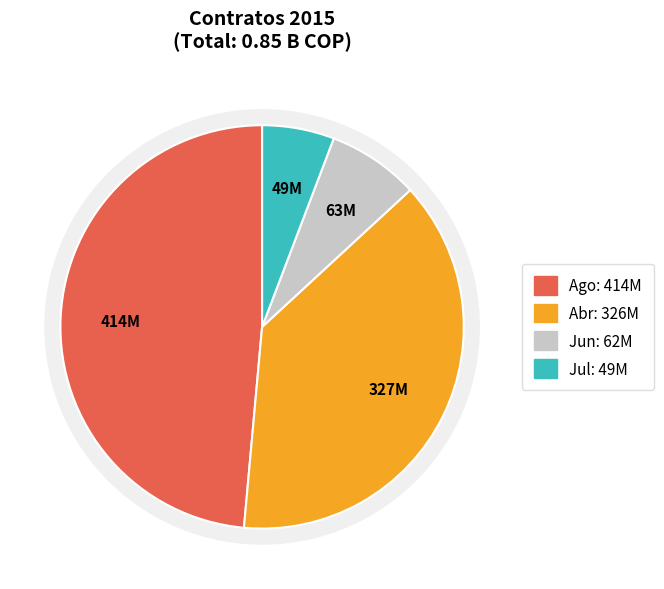

Is it true that Ago is 3% of the pie?

False